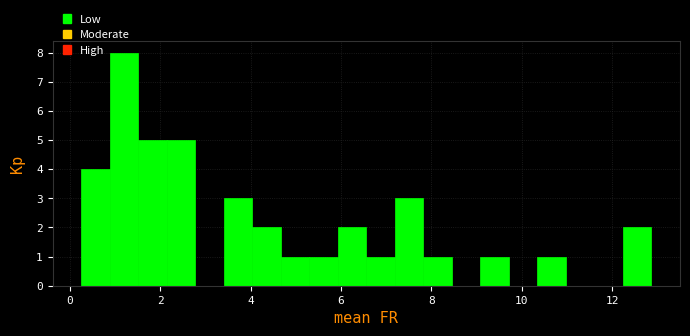

Around what value on the x-axis is the tallest bar? Give the approximate position of its centre, as read against the axis.

1.2